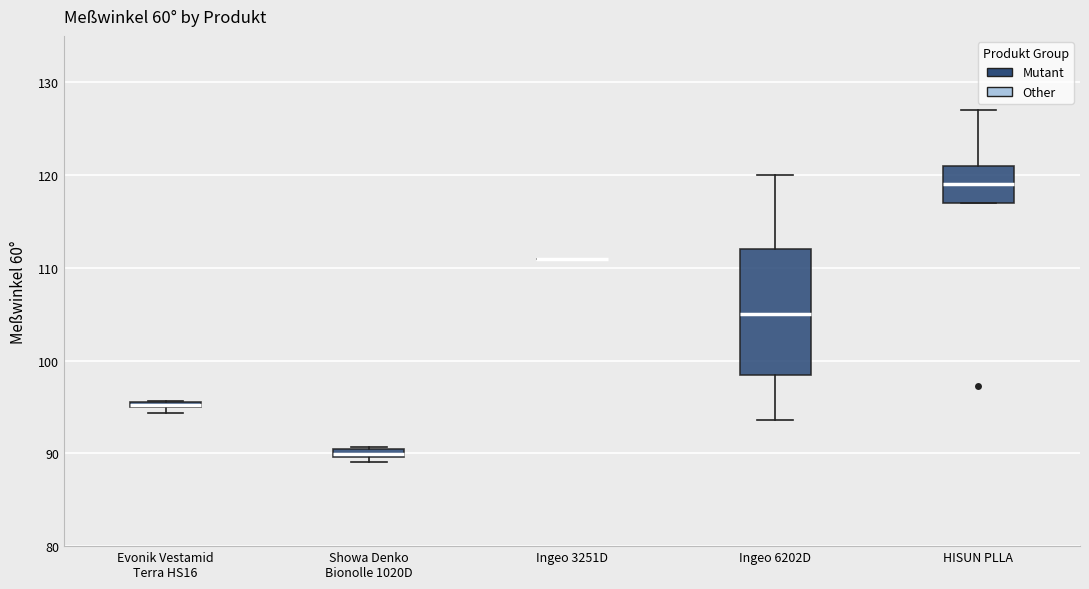

Which box is the tallest, from its lower edge to its upper edge?

Ingeo 6202D